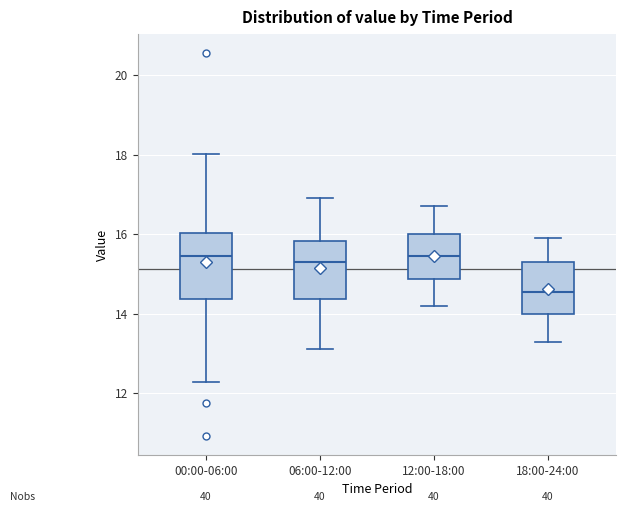

Which box is the tallest, from its lower edge to its upper edge?

00:00-06:00